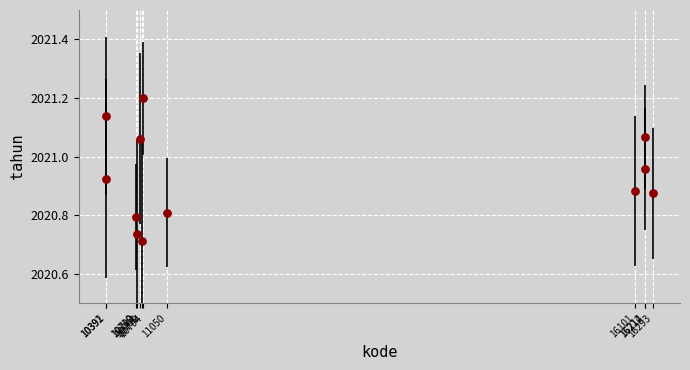

What is the range of X values (max minus min)?

5902.0